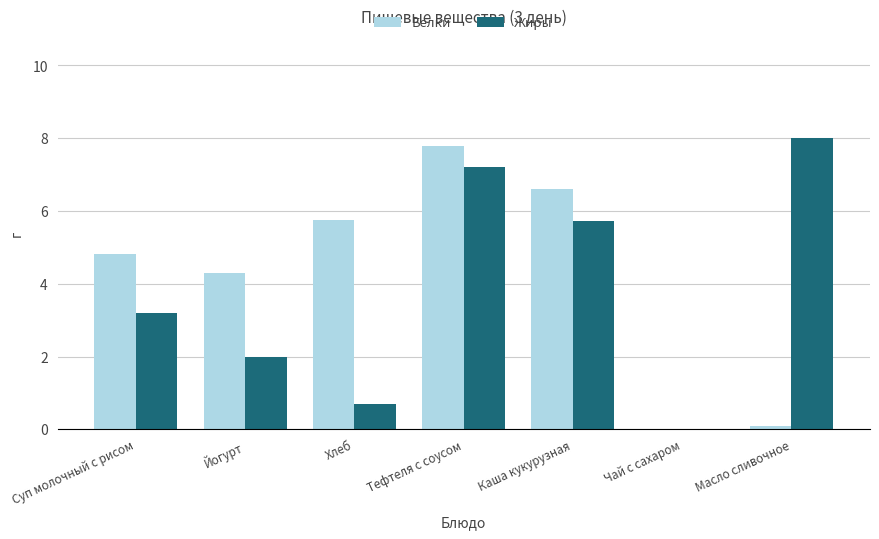

Reading right to left, transcribe all the data shown in this chart.

Белки: Масло сливочное=0.1	Чай с сахаром=0.0	Каша кукурузная=6.6	Тефтеля с соусом=7.8	Хлеб=5.8	Йогурт=4.3	Суп молочный с рисом=4.8
Жиры: Масло сливочное=8.0	Чай с сахаром=0.0	Каша кукурузная=5.7	Тефтеля с соусом=7.2	Хлеб=0.7	Йогурт=2.0	Суп молочный с рисом=3.2